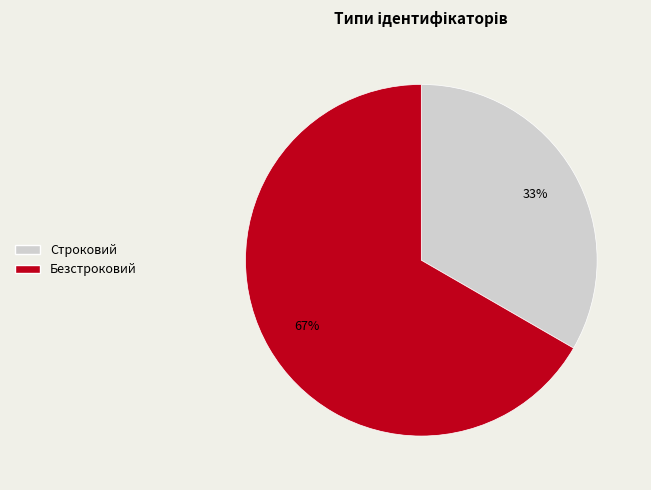

Rank the categories by value from highest to lowest.

Безстроковий, Строковий